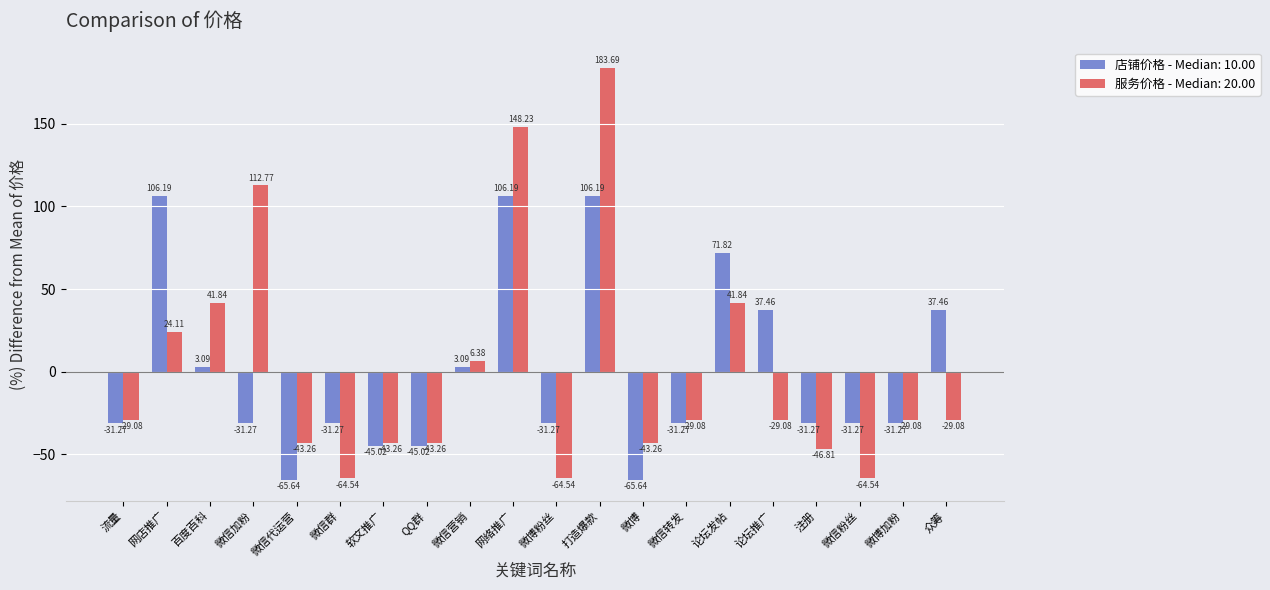

How many values in the 服务价格 - Median: 20.00 series are below -29?

13